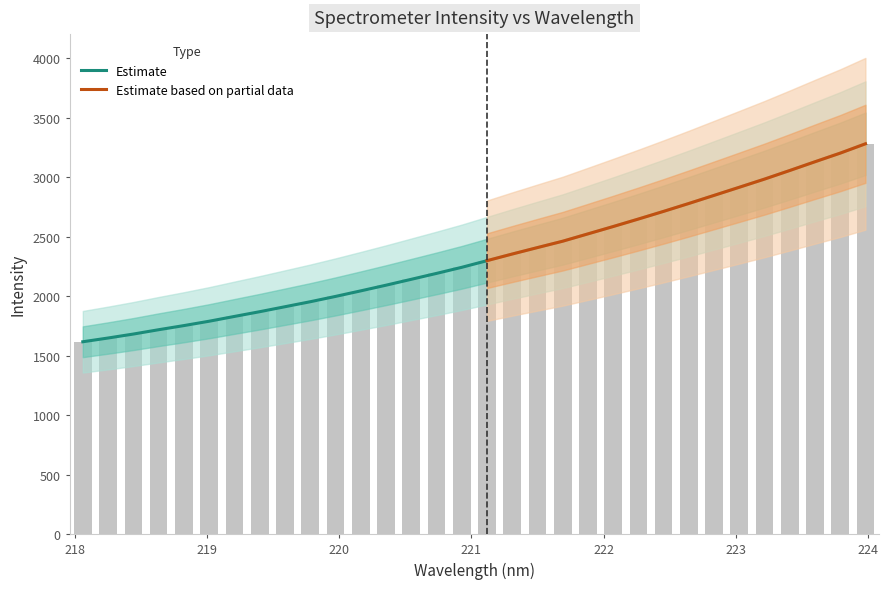

Reading left to right, list all the values displayed in this chart.

x: 1616.4	1647.8	1681.1	1717.5	1752.2	1788.9	1829.1	1868.8	1910.6	1952.5	1997.2	2043.8	2091.5	2140.9	2190.5	2241.6	2297.4	2353.3	2407.5	2461.0	2522.5	2584.2	2647.3	2711.7	2778.0	2845.9	2914.2	2982.7	3054.9	3128.3	3200.7	3279.0
y: 1616.4	1647.8	1681.1	1717.5	1752.2	1788.9	1829.1	1868.8	1910.6	1952.5	1997.2	2043.8	2091.5	2140.9	2190.5	2241.6	2297.4	2353.3	2407.5	2461.0	2522.5	2584.2	2647.3	2711.7	2778.0	2845.9	2914.2	2982.7	3054.9	3128.3	3200.7	3279.0